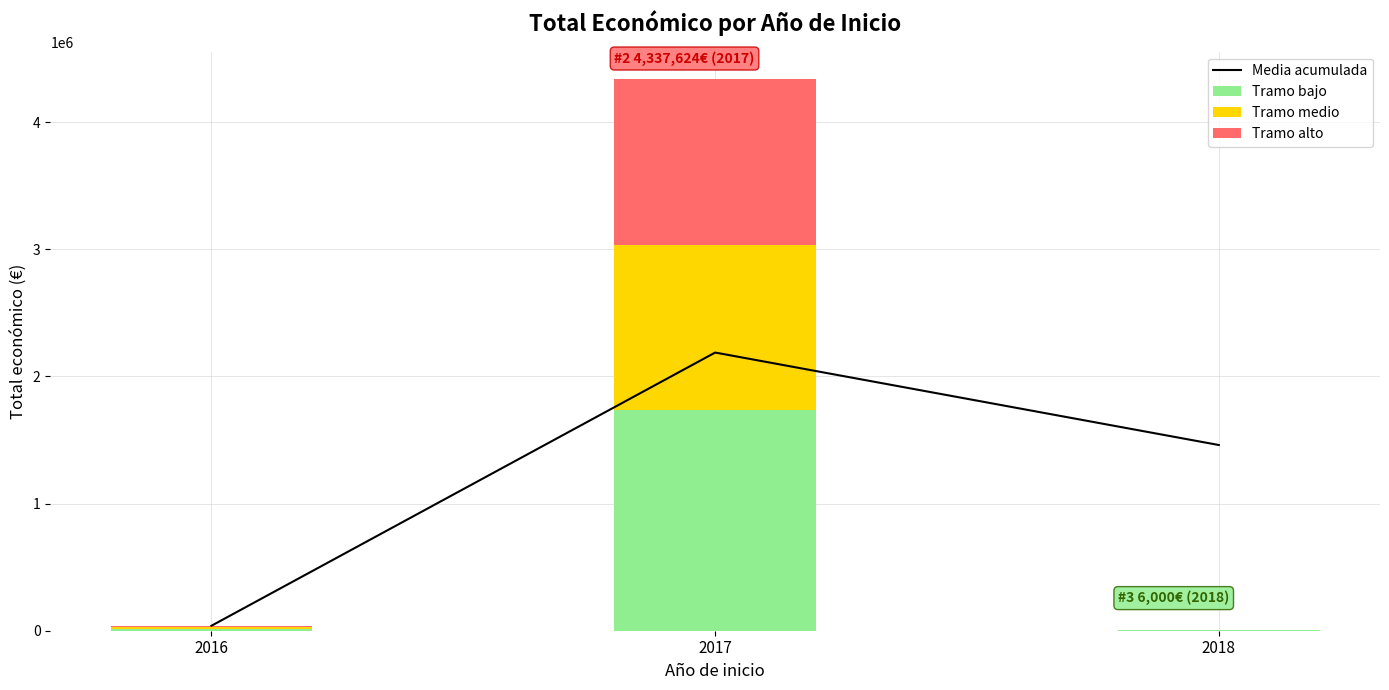

What is the sum of the Media acumulada values at 2017 and 2018?

3649311.7